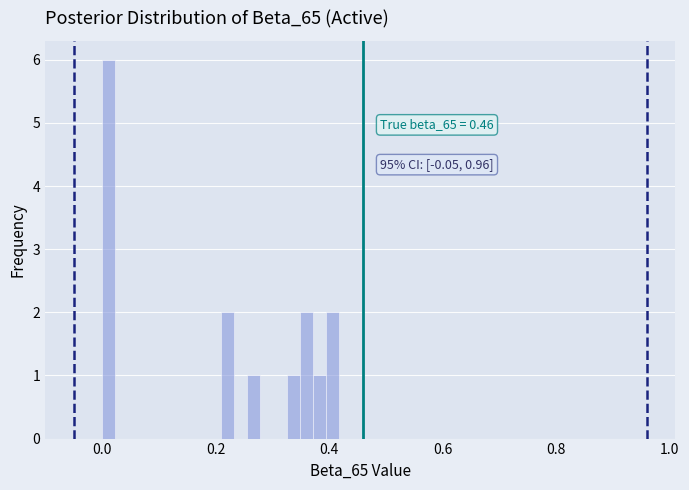

Read against the x-axis, roughly where is the centre of the tallest bar?

0.02